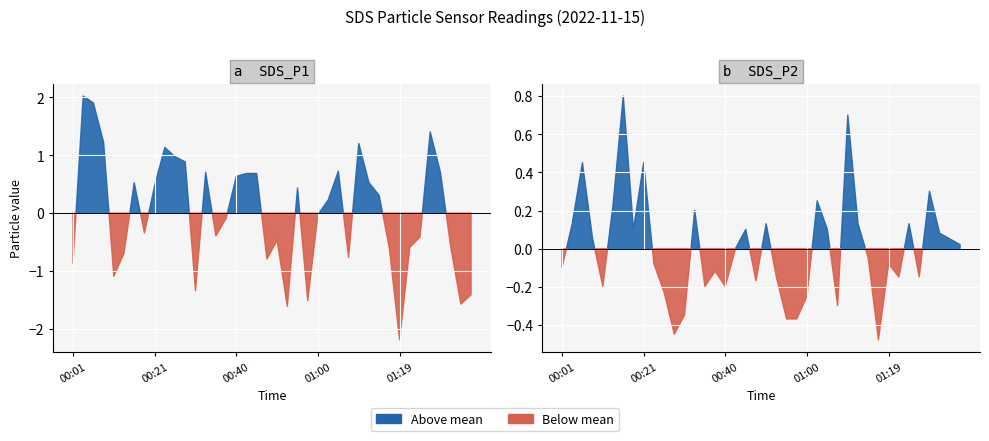

Which series changed the most between 00:16 and 00:53?

SDS_P1